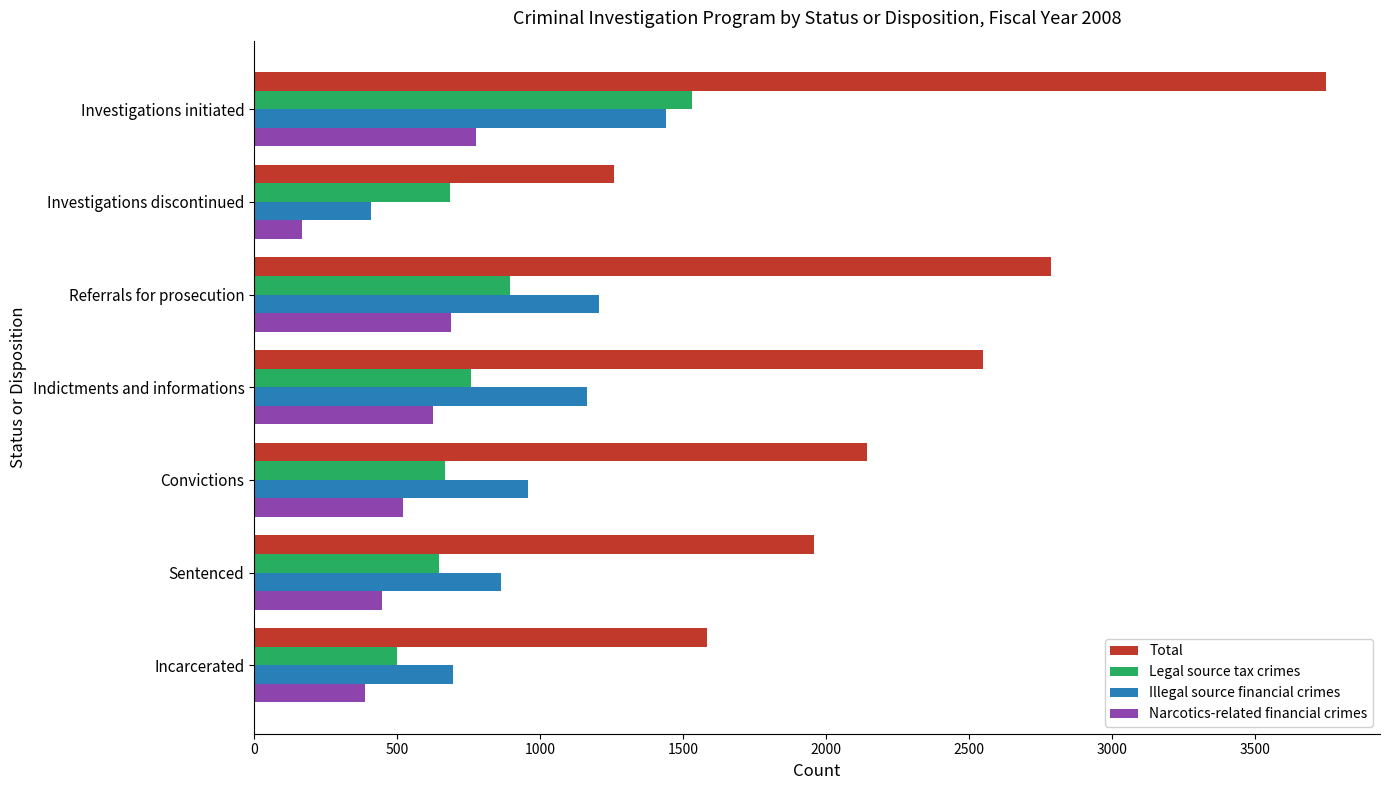

Is it true that Narcotics-related financial crimes equals 448 at Sentenced?

True